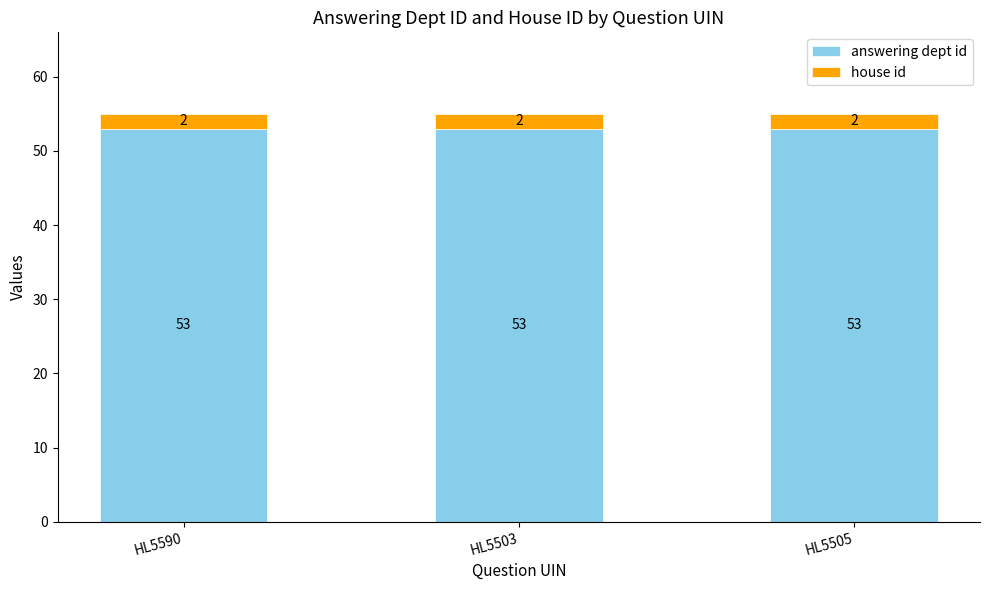

Are the bars horizontal?

No